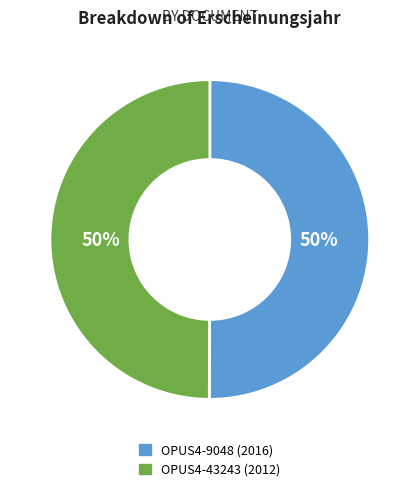

Combined, do OPUS4-9048 (2016) and OPUS4-43243 (2012) account for over 50%?

Yes